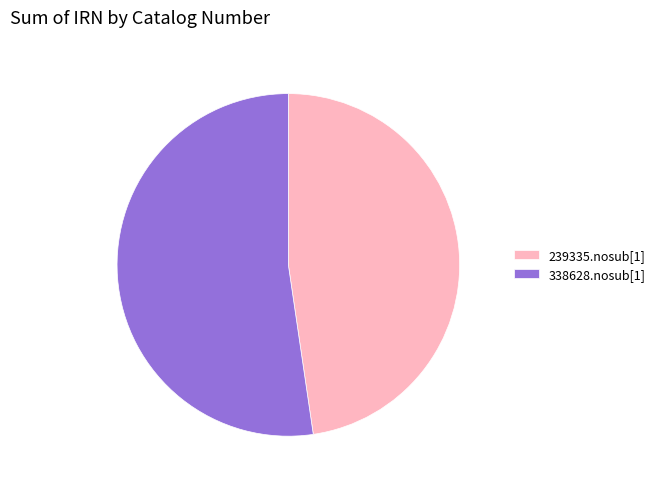

Combined, do 239335.nosub[1] and 338628.nosub[1] account for over 50%?

Yes